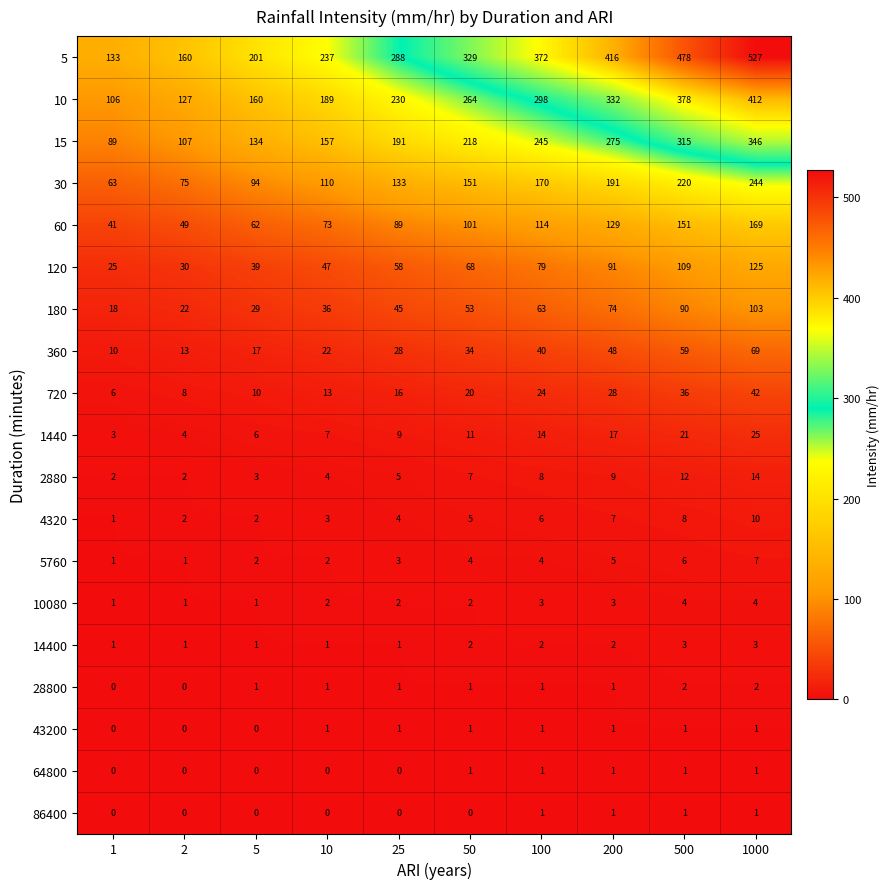

What is the maximum value shown in the chart?

527